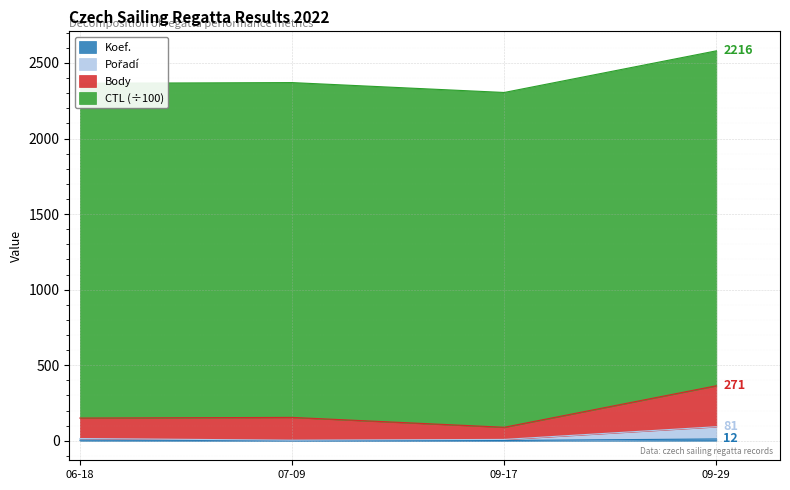

Where does the Body series first go above 154?

07-09